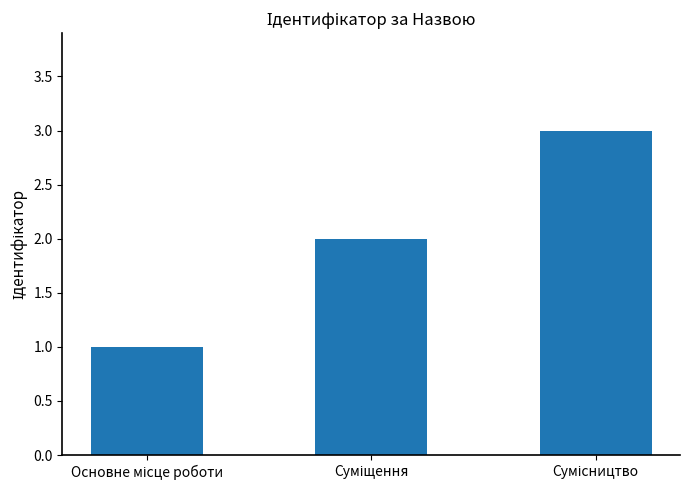

What is the maximum value shown in the chart?

3